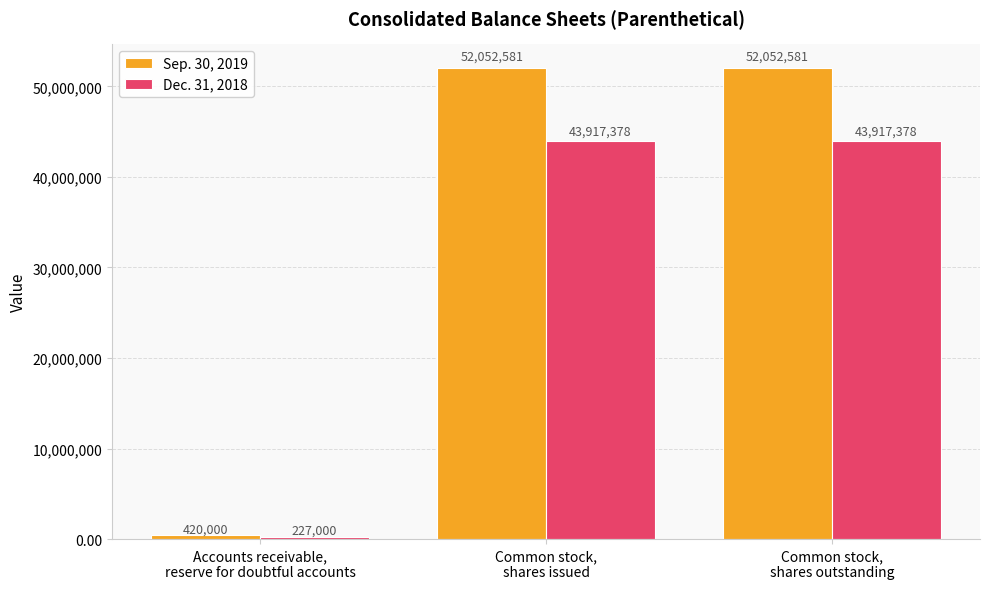

How many series are shown in this chart?

2